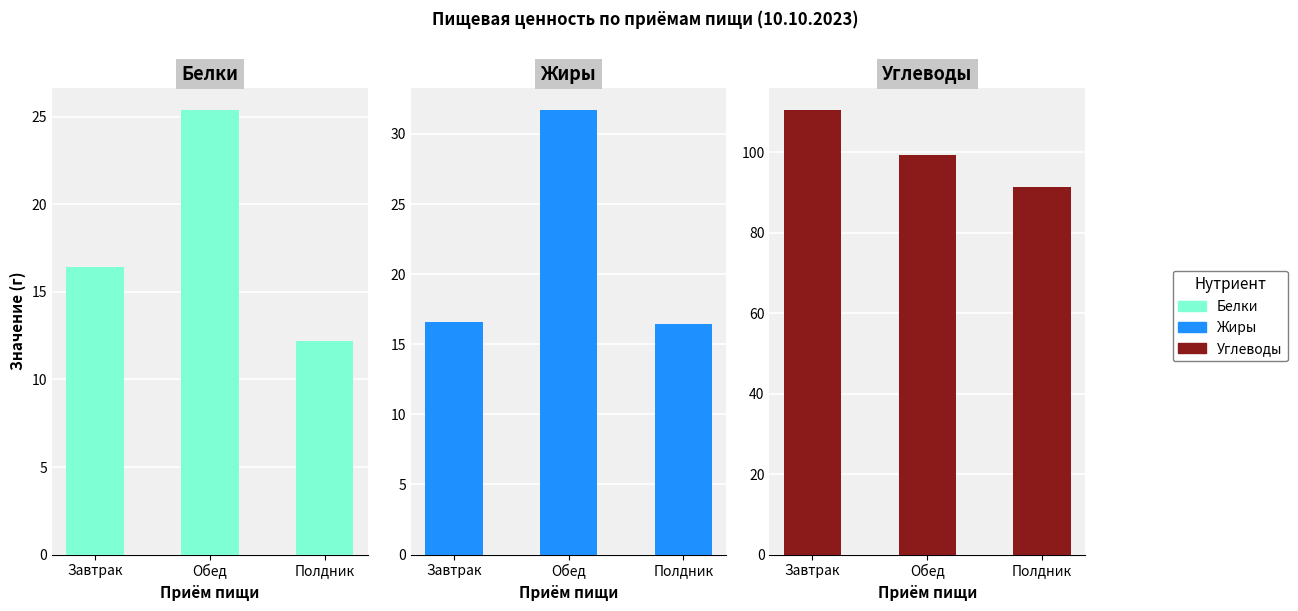

Reading right to left, list all the values displayed in this chart.

Белки: Полдник=12.2	Обед=25.4	Завтрак=16.4
Жиры: Полдник=16.5	Обед=31.7	Завтрак=16.6
Углеводы: Полдник=91.4	Обед=99.2	Завтрак=110.5